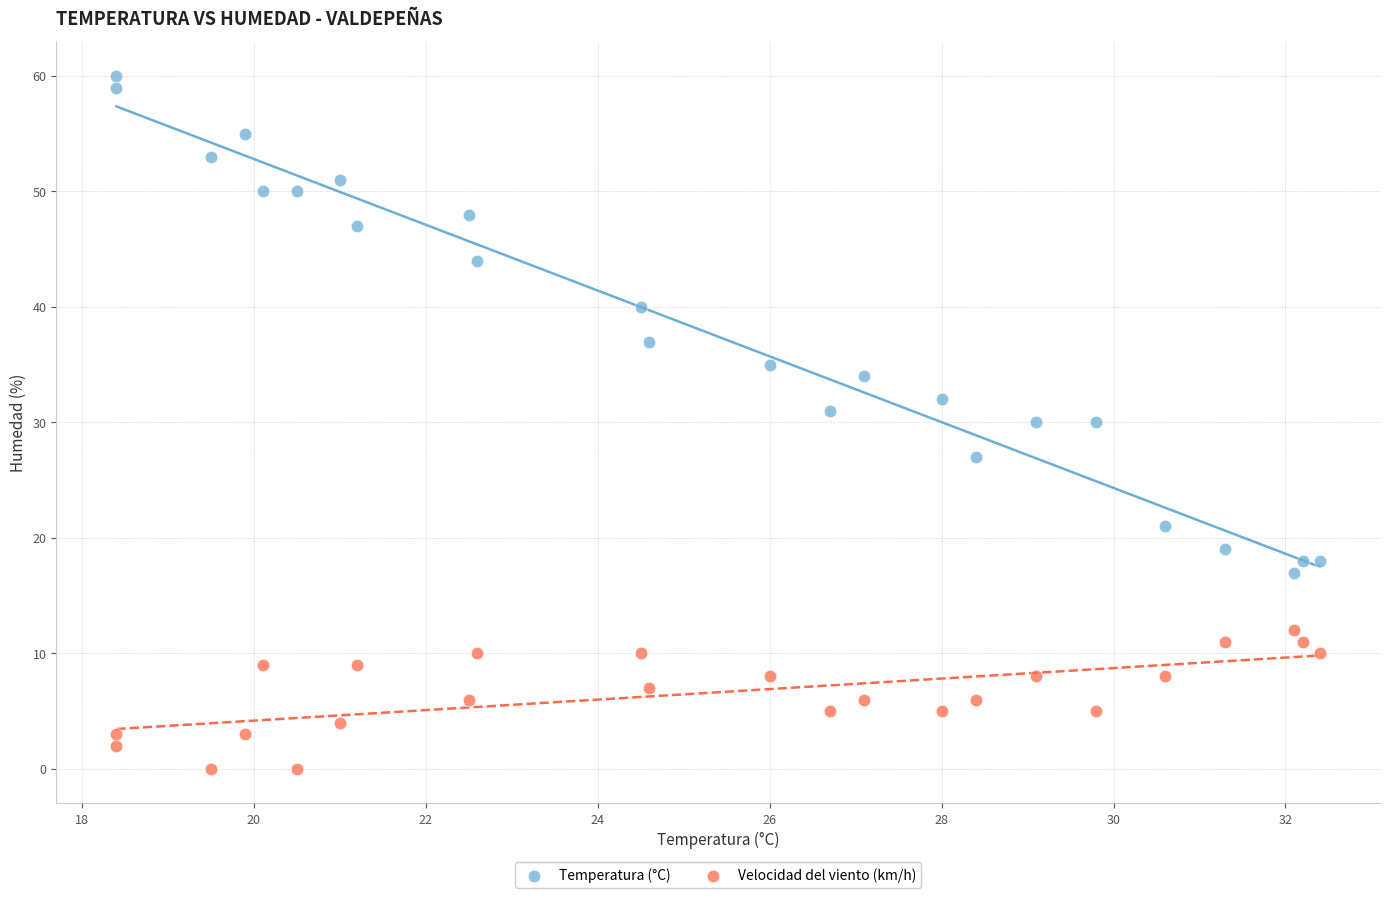

Across all data points, what is the range of Y values (max minus min)?

60